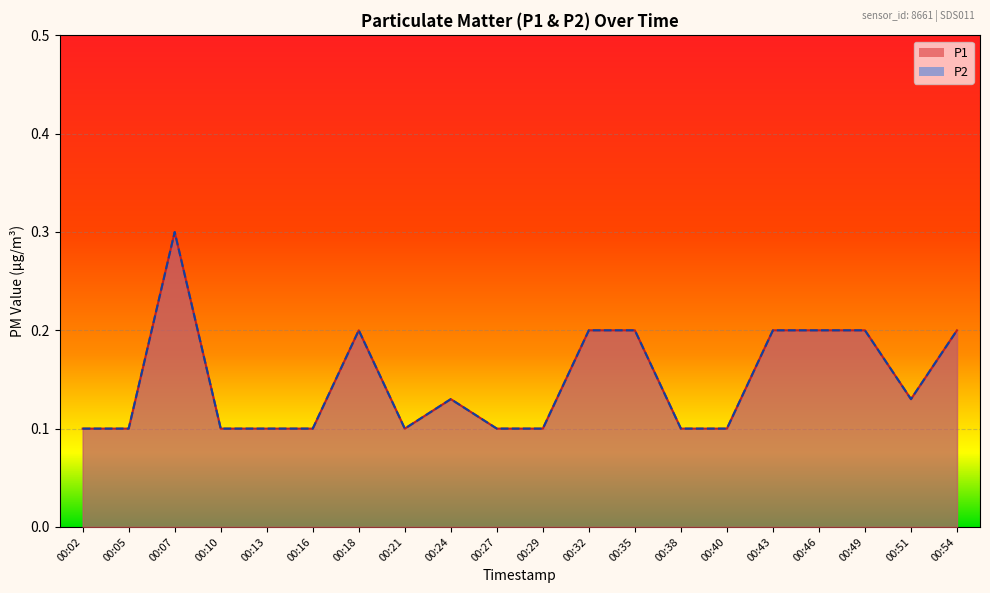

Where is the first local maximum for P1?

00:07